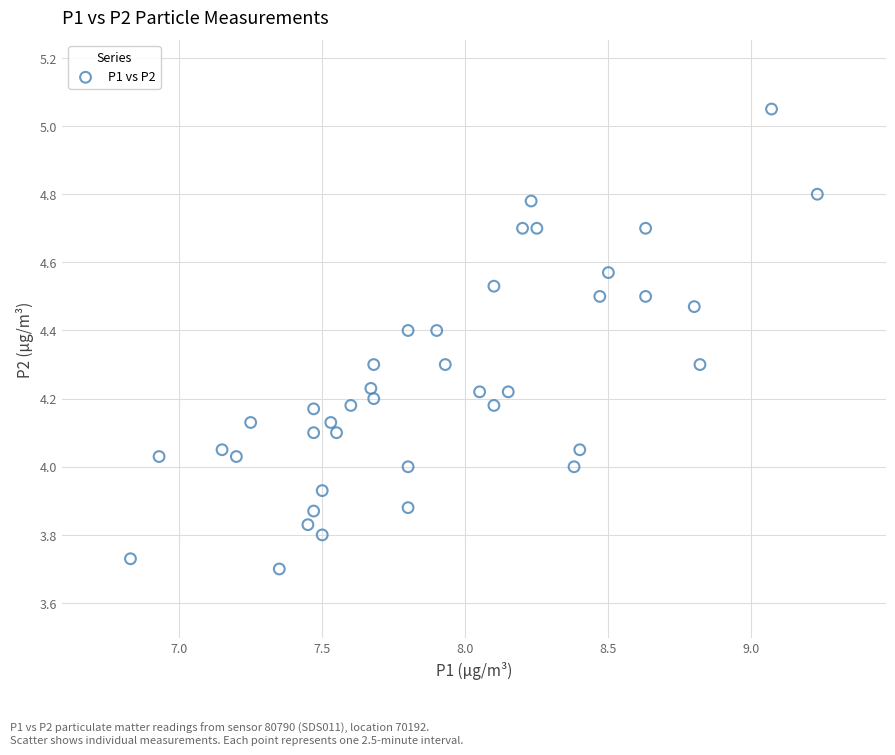

What is the range of X values (max minus min)?

2.4